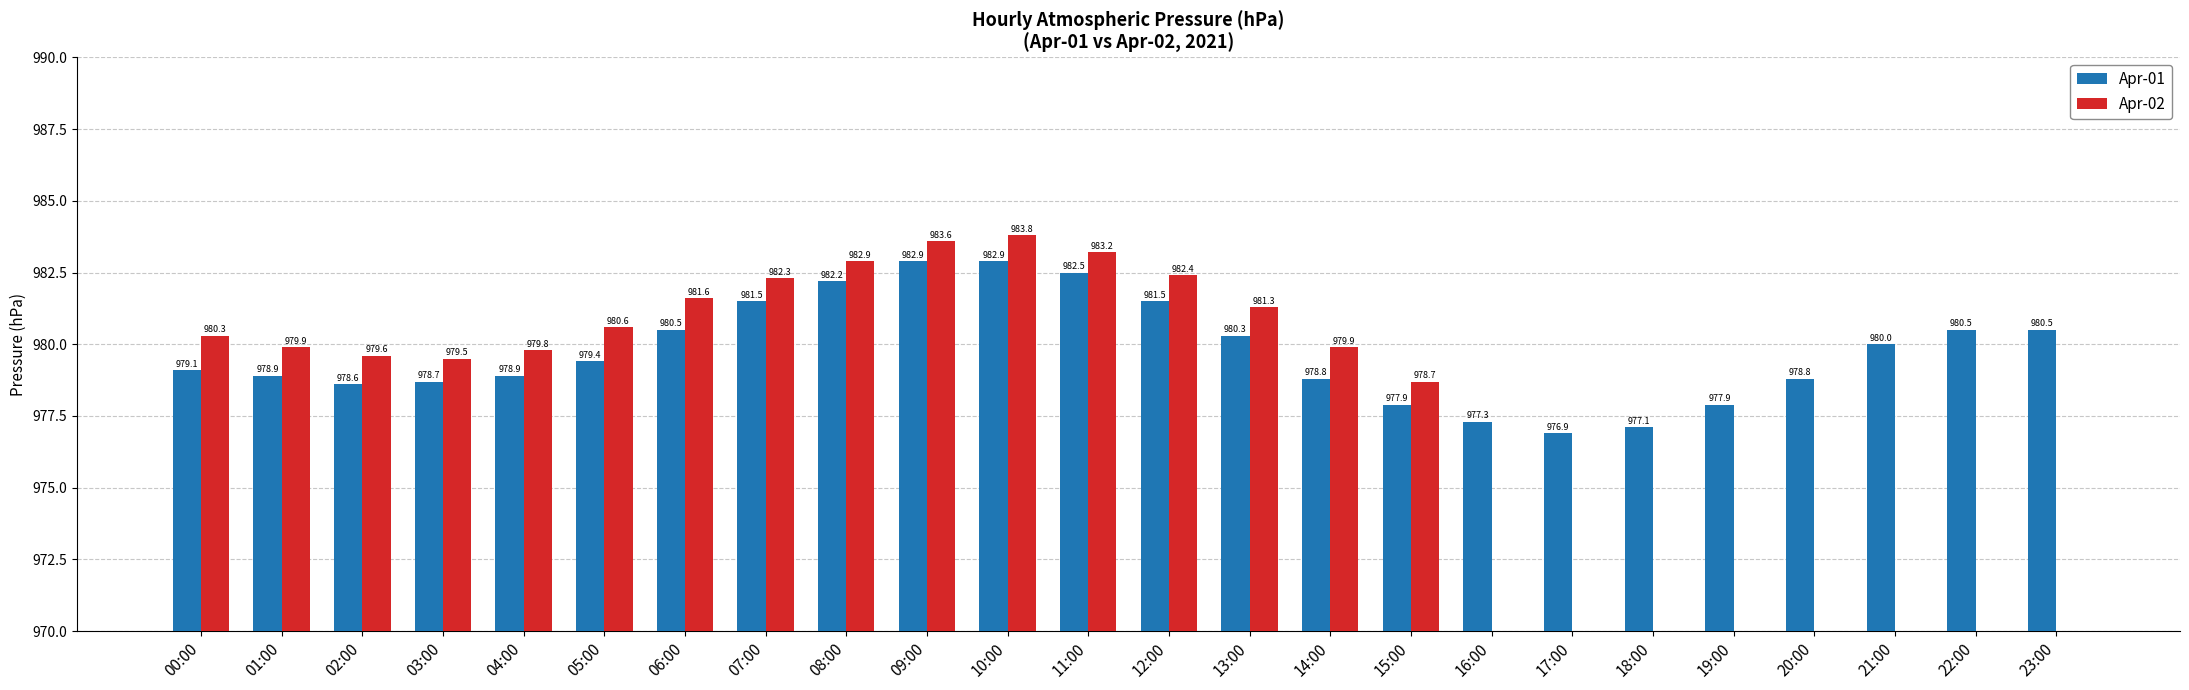

Which series has the widest spread of values?

Apr-02